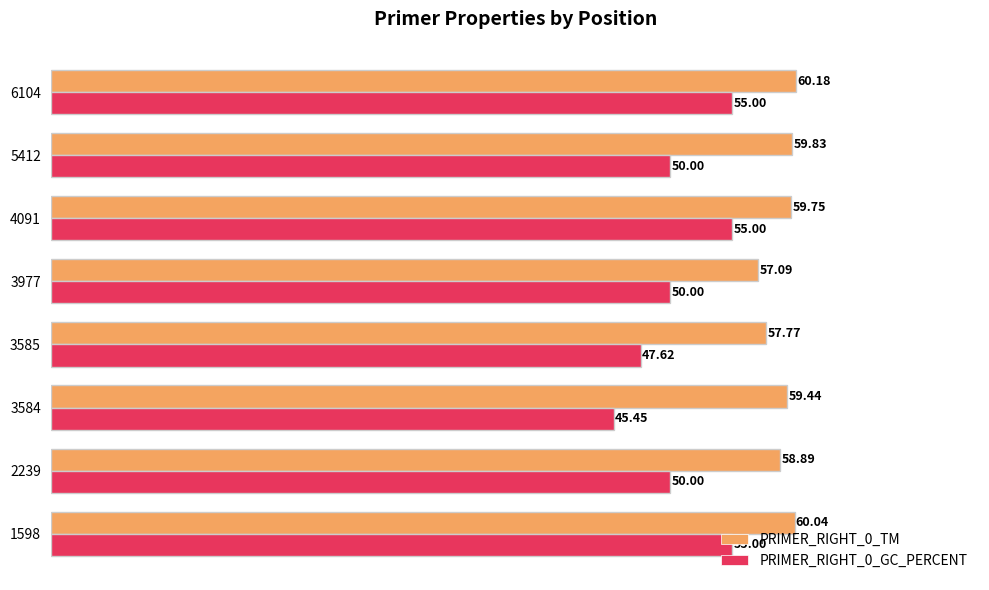

Rank the series by their average value, from highest to lowest.

PRIMER_RIGHT_0_TM, PRIMER_RIGHT_0_GC_PERCENT